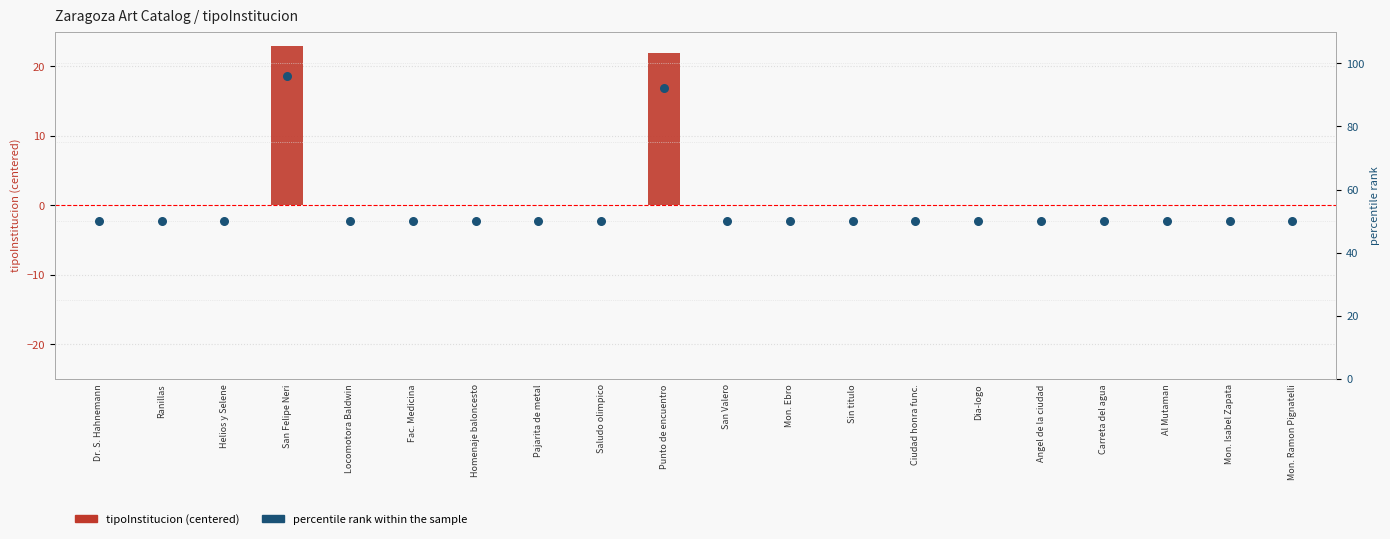

Which series contains the highest Y value?

percentile rank within the sample